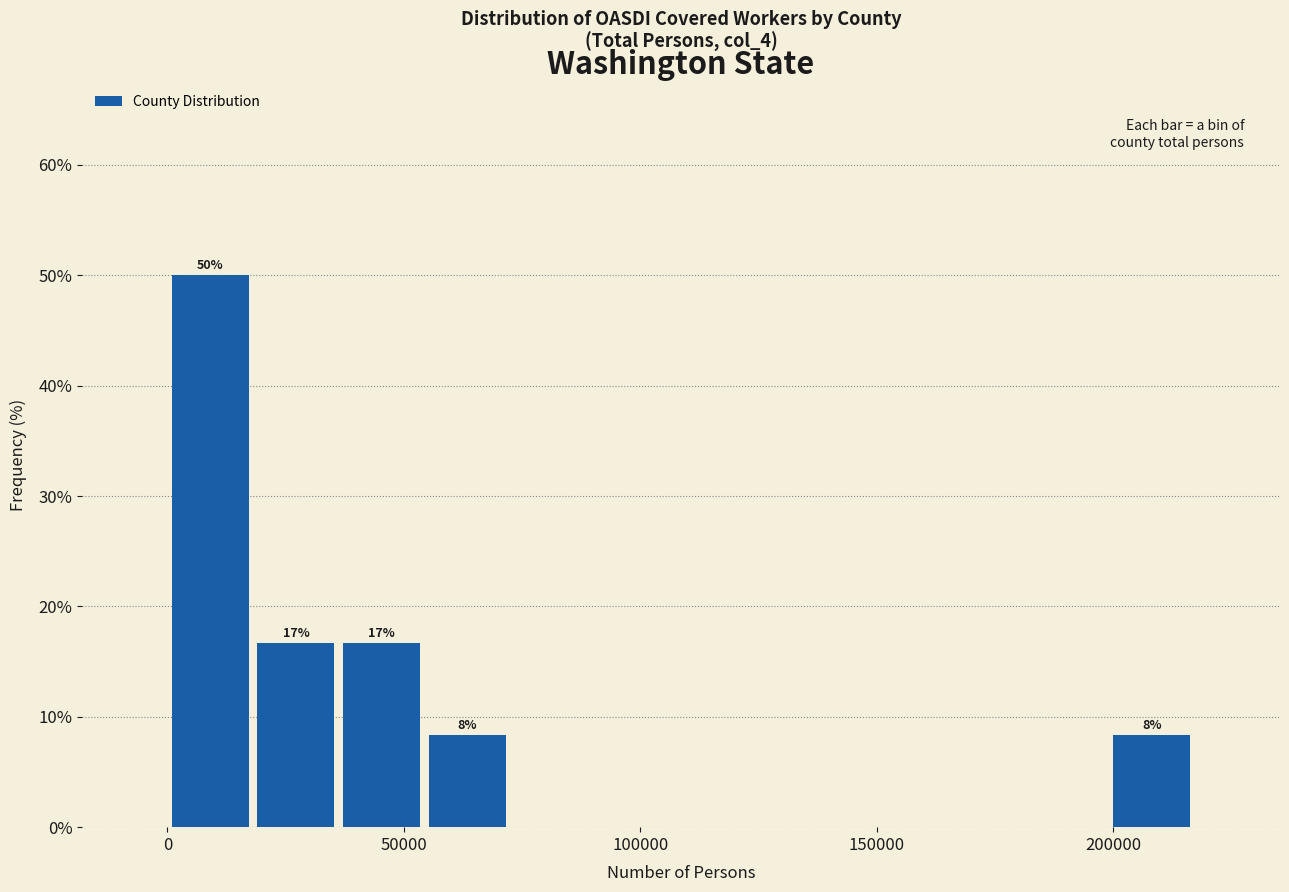

Read against the x-axis, roughly where is the centre of the tallest bar?

10000